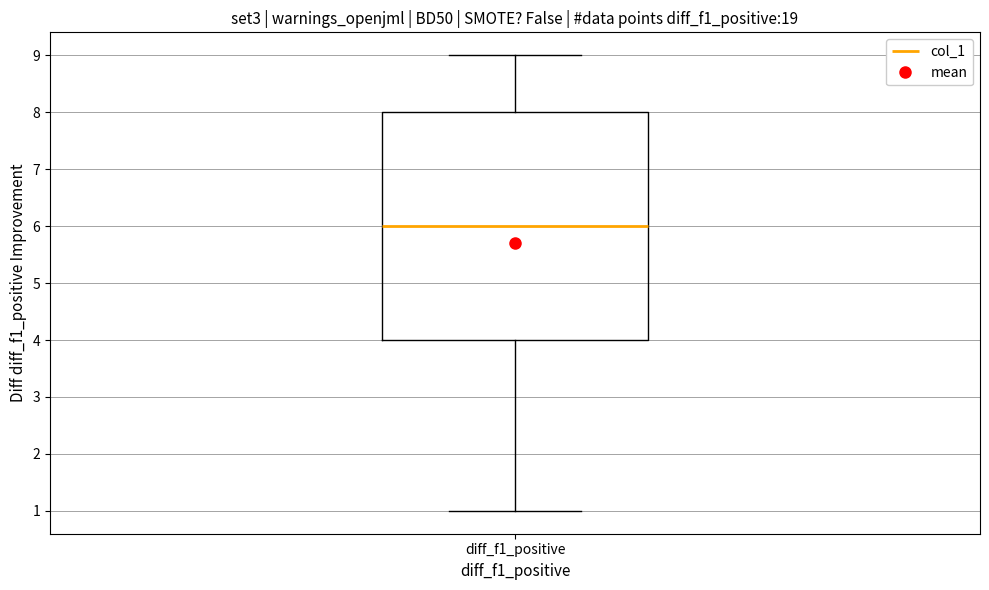

Read this box plot against the y-axis: the position of the median line, the range covered by the box, and the ends of both whiskers. The values are not printed on the chart, so give them approximately, as read against the axis.

median 6, box 4 to 8, whiskers 1 to 9